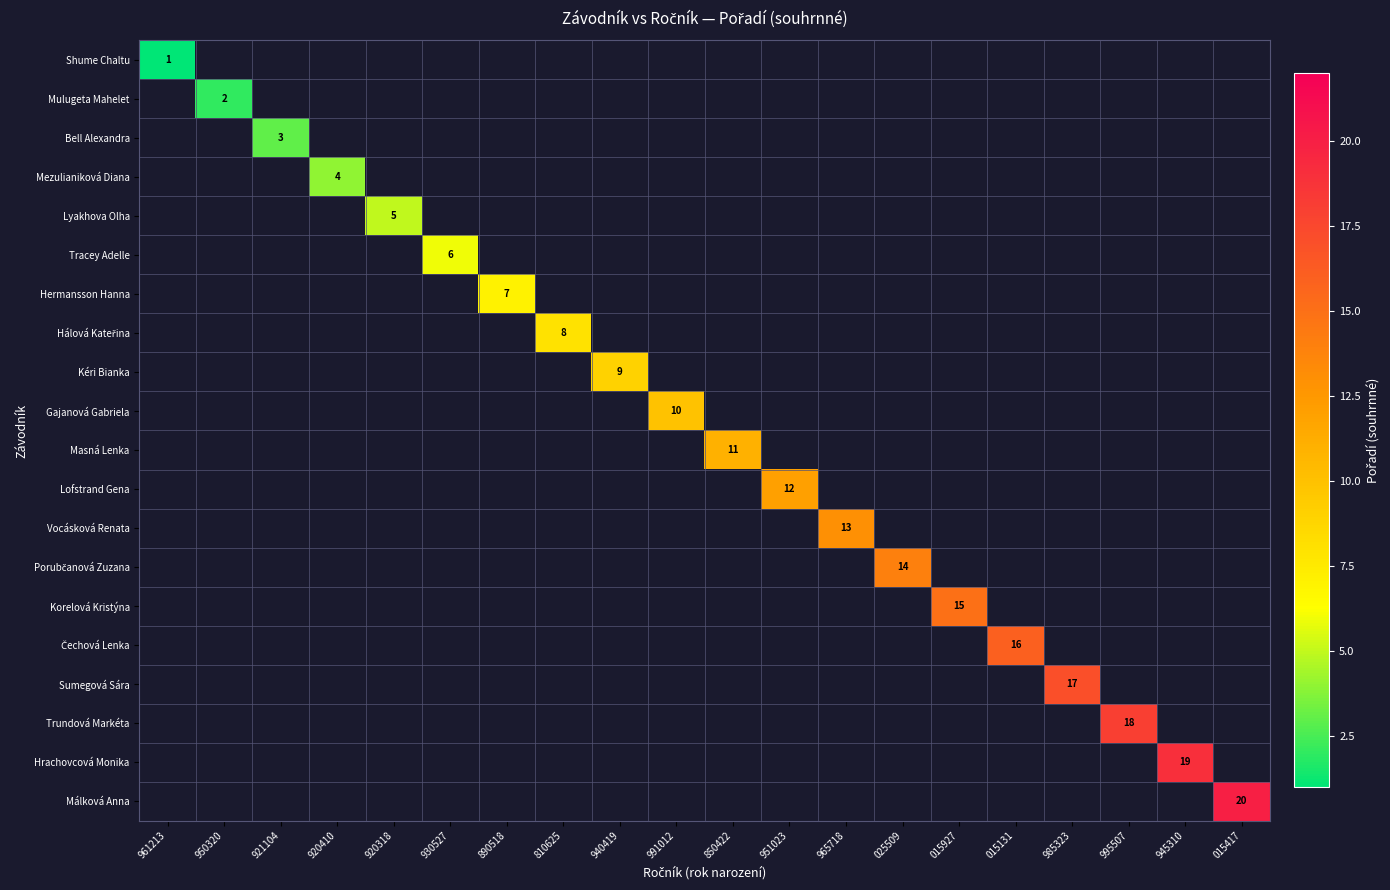

At which category does the chart reach its minimum across all series?

961213